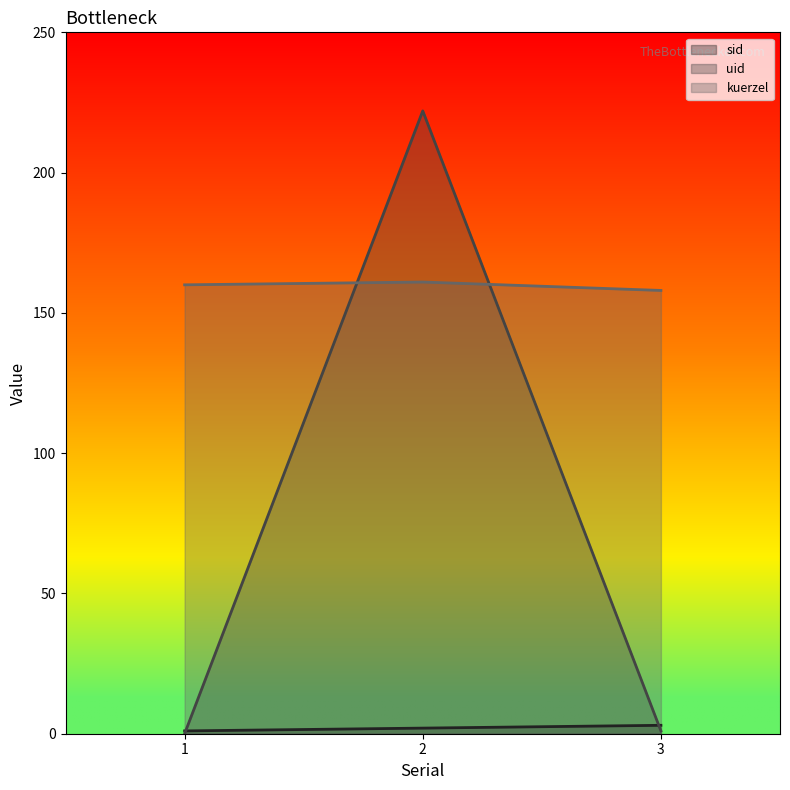

What are all the series names shown in the legend?

sid, uid, kuerzel